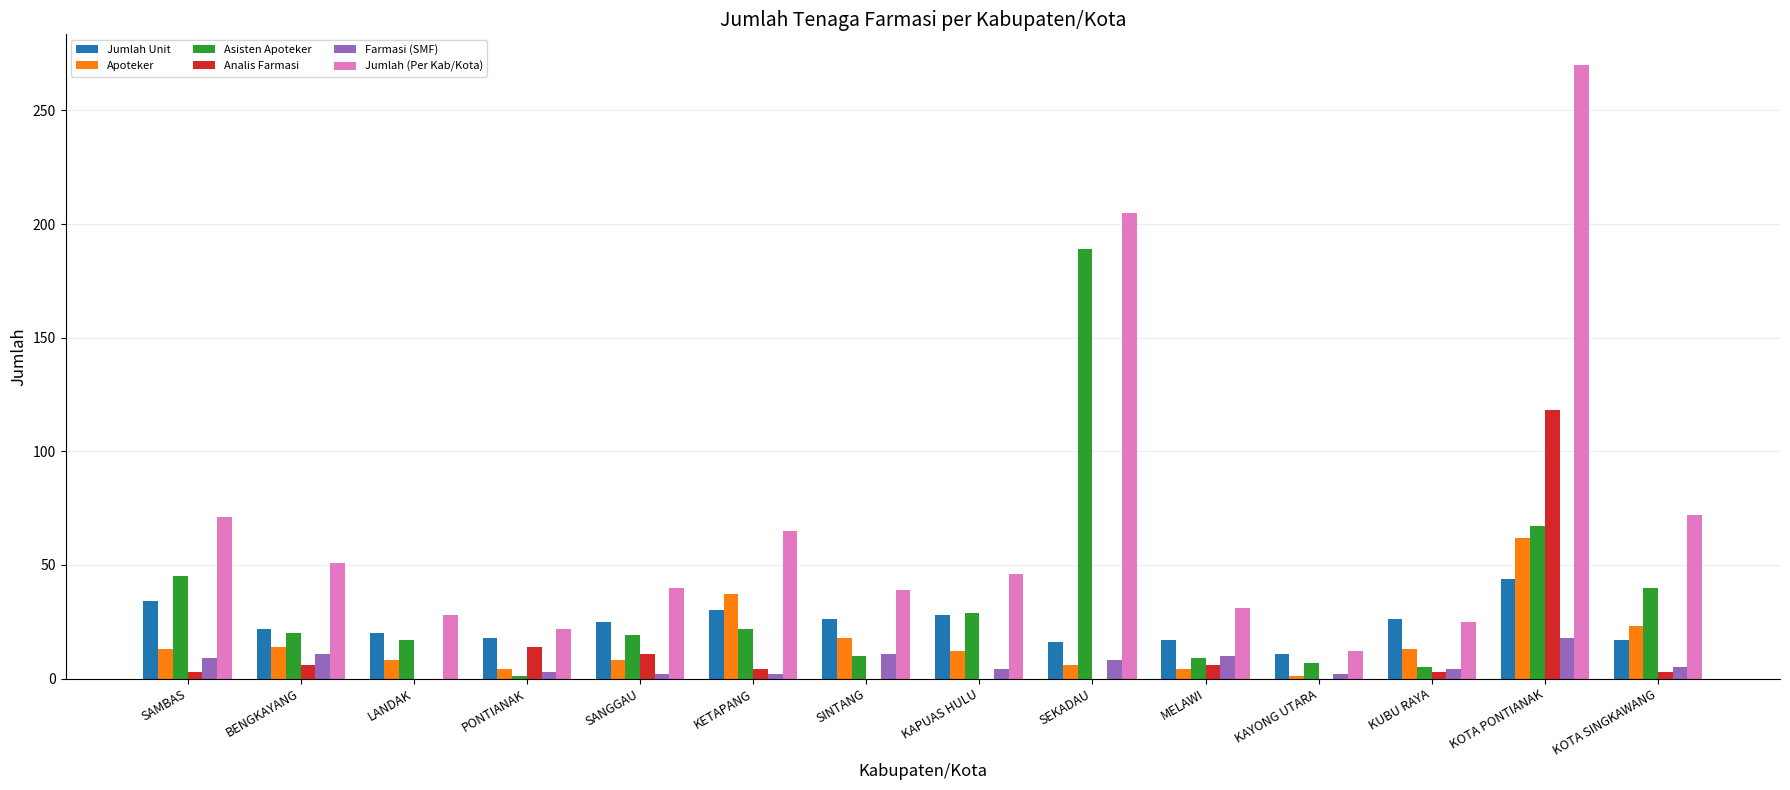

What is the maximum value for Farmasi (SMF)?

18